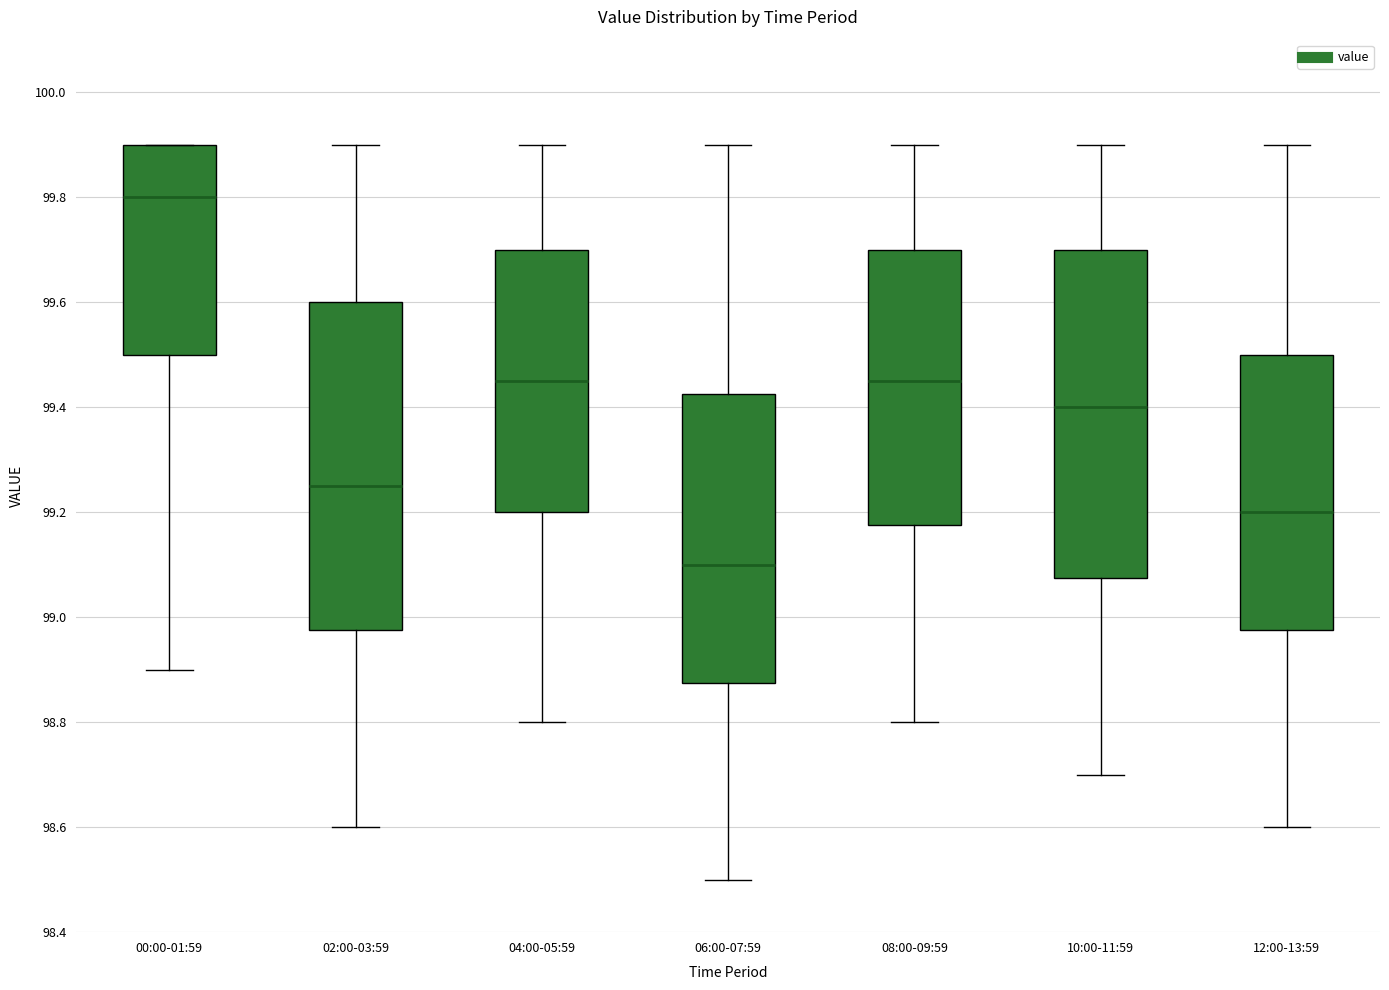

Reading left to right, read every box against the y-axis: the position of its median line, the range the box covers, and the ends of its whiskers. The values are not printed on the chart, so give them approximately, as read against the axis.

00:00-01:59: median 99.80, box 99.50 to 99.90, whiskers 98.90 to 99.90
02:00-03:59: median 99.26, box 98.98 to 99.60, whiskers 98.60 to 99.90
04:00-05:59: median 99.46, box 99.20 to 99.70, whiskers 98.80 to 99.90
06:00-07:59: median 99.10, box 98.88 to 99.42, whiskers 98.50 to 99.90
08:00-09:59: median 99.46, box 99.18 to 99.70, whiskers 98.80 to 99.90
10:00-11:59: median 99.40, box 99.08 to 99.70, whiskers 98.70 to 99.90
12:00-13:59: median 99.20, box 98.98 to 99.50, whiskers 98.60 to 99.90